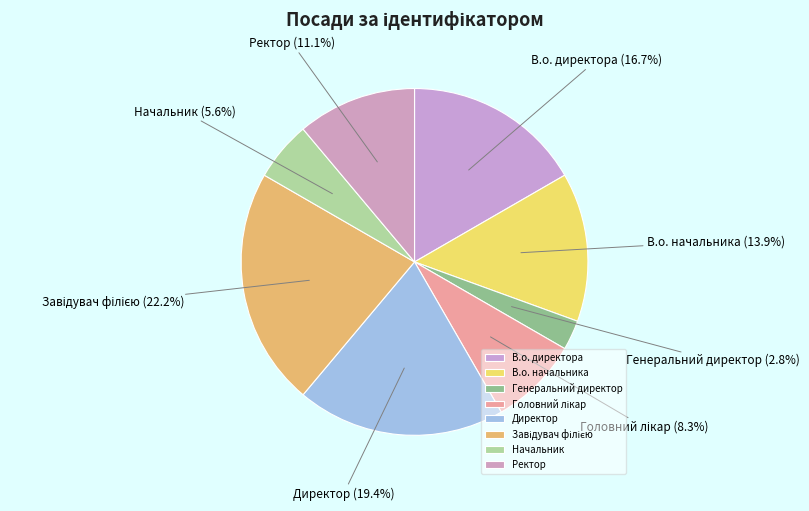

Does Генеральний директор represent more than half of the total?

No